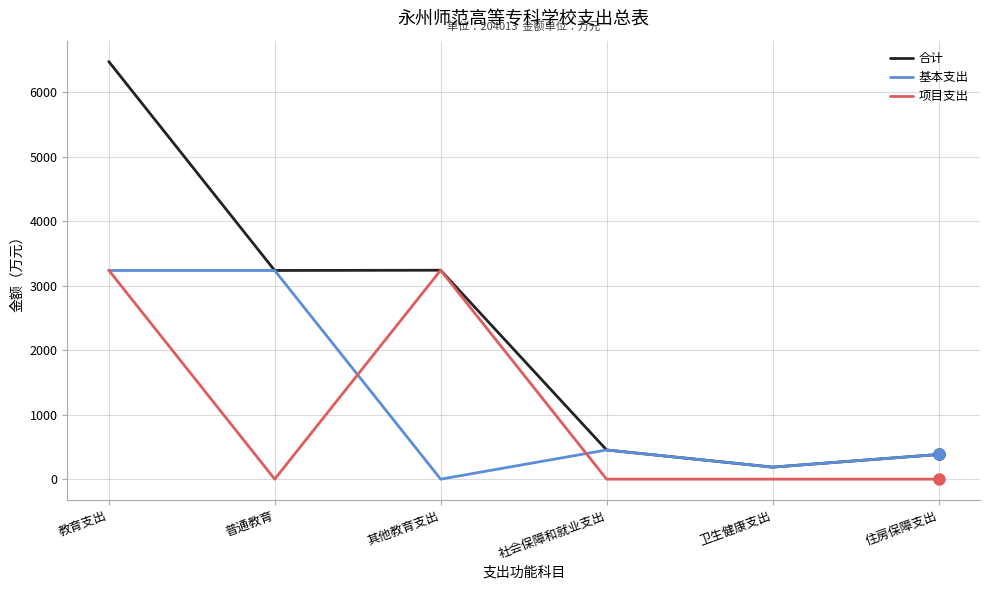

What is the maximum value for 项目支出?

3240.0